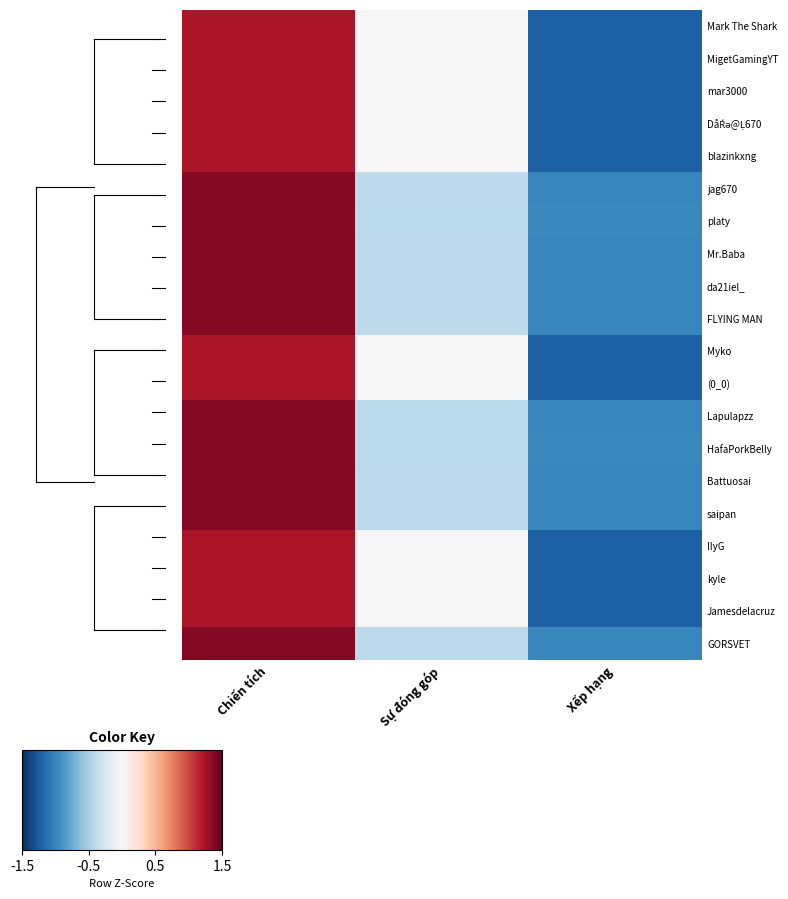

At which category does the chart reach its minimum across all series?

Xếp hạng